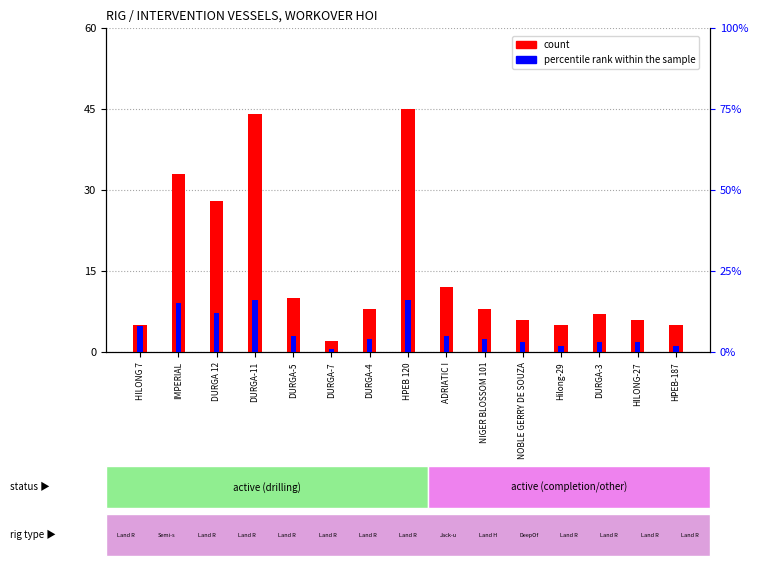

What is the label of the 4th bar from the right?

Hilong-29